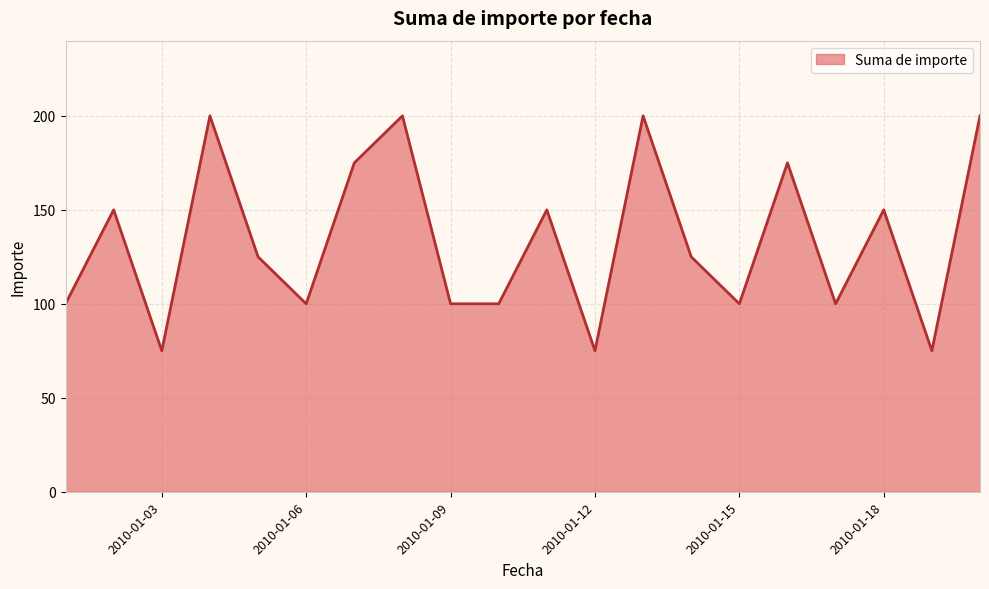

What is the maximum value shown in the chart?

200